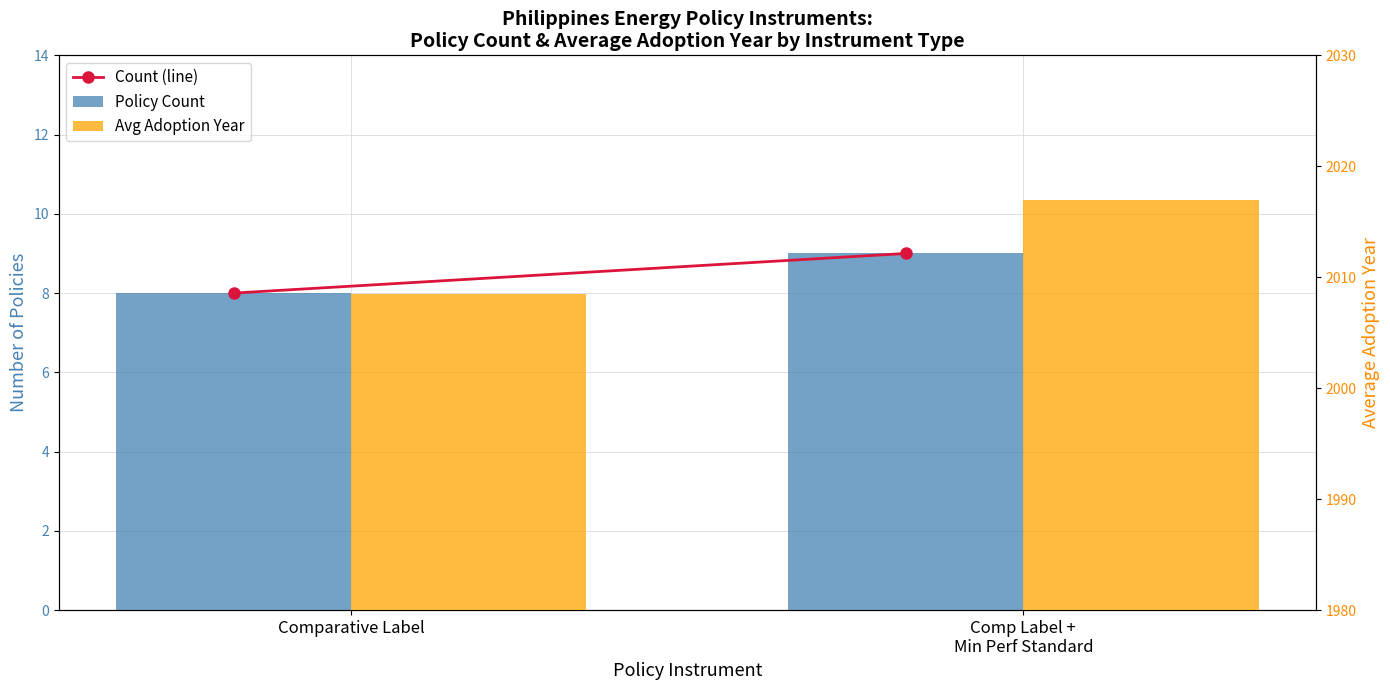

Which series has the largest total across all categories?

Avg Adoption Year